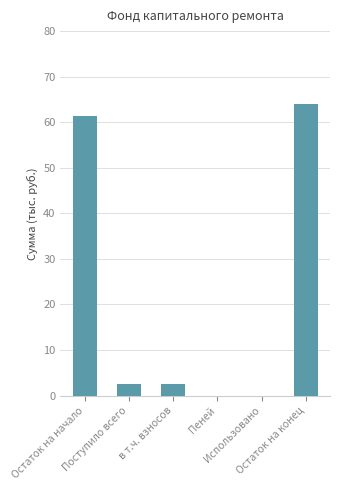

Are the bars grouped side by side (vs. stacked)?

No